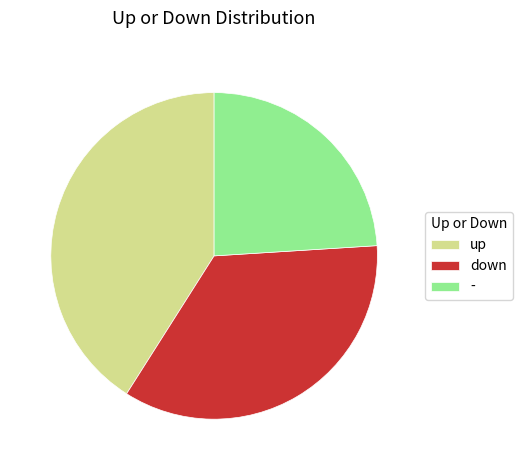

What is the largest slice in the pie chart?

up